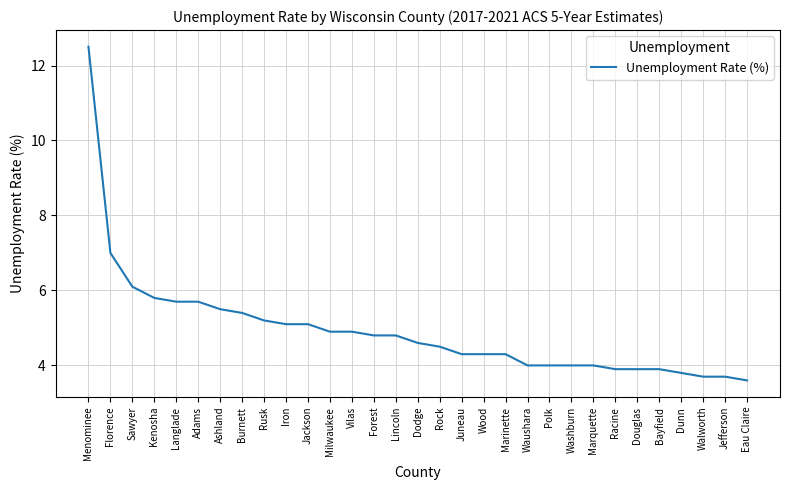

What value does the data have at Sawyer?

6.1